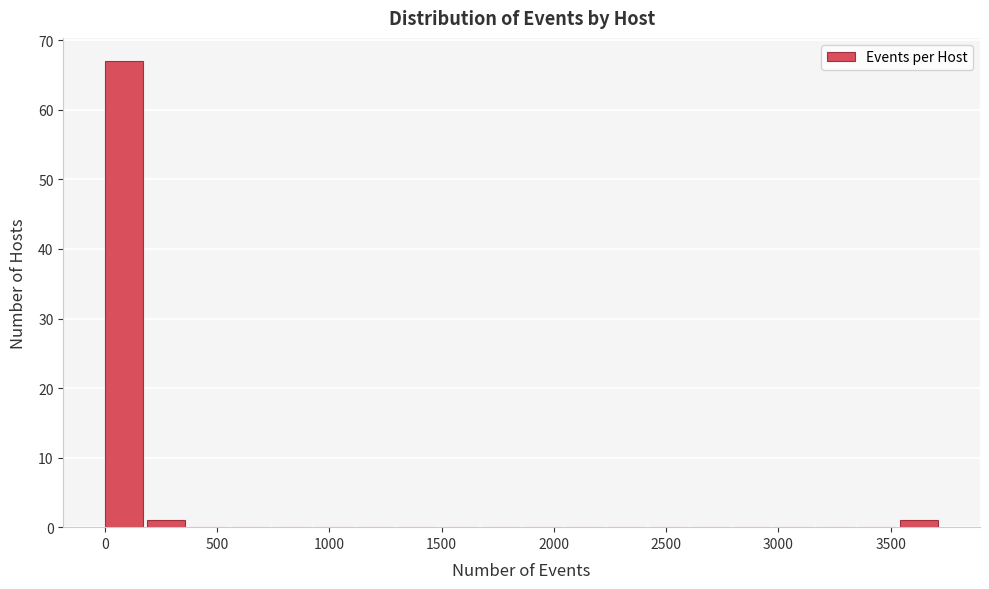

Read against the x-axis, roughly where is the centre of the tallest bar?

100